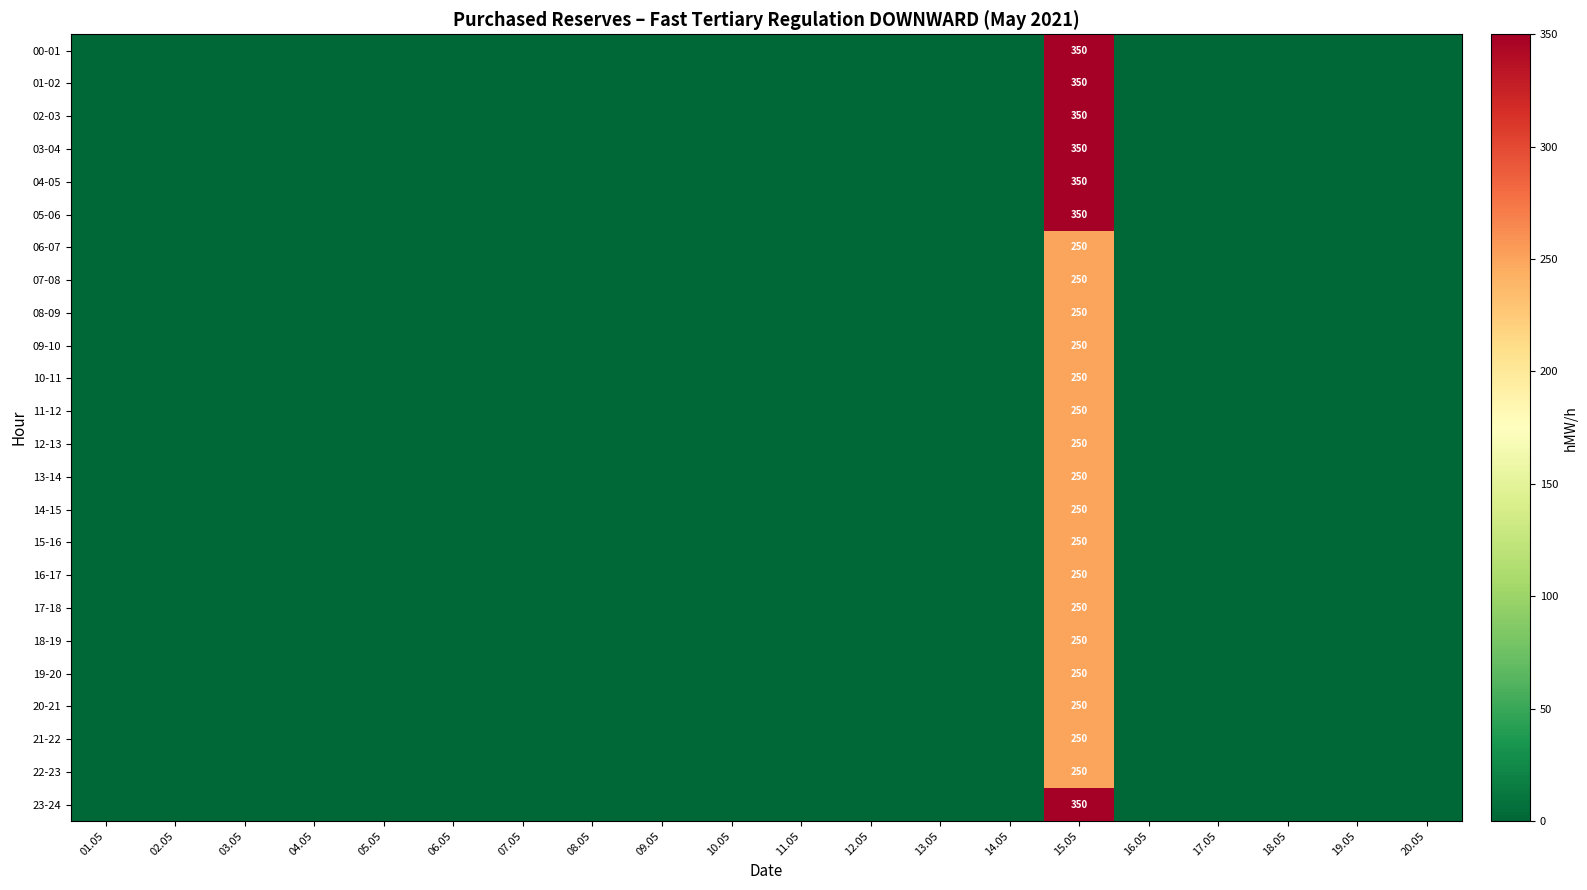

What is the difference between the highest and lowest values at 15.05?

100